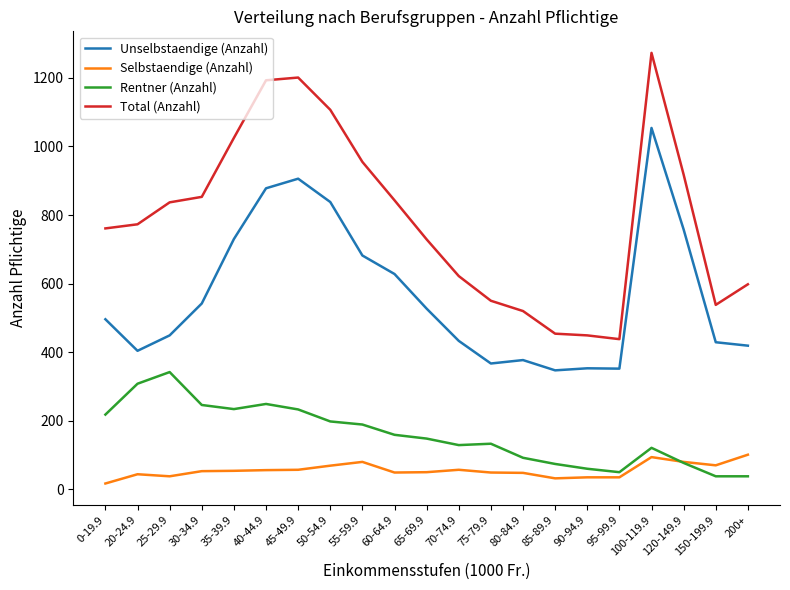

Which series has the largest total across all categories?

Total (Anzahl)